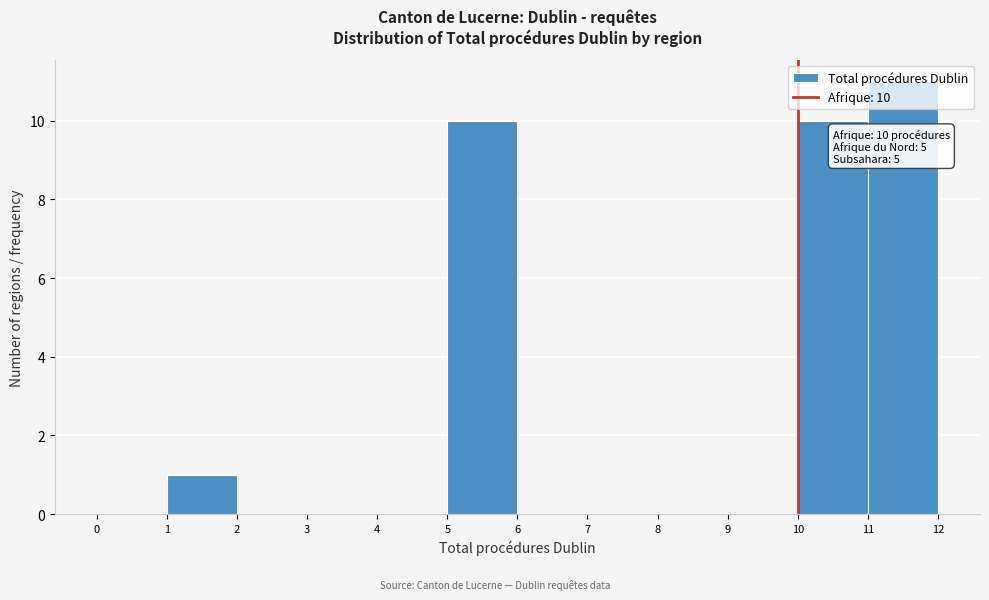

Over which range of the x-axis is the bar tallest?

11 to 12